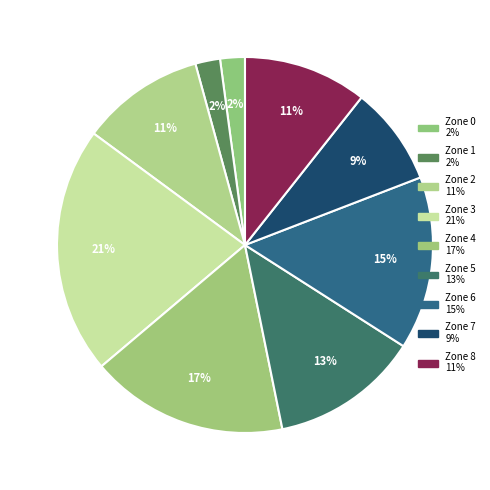

To the nearest percent, what percentage of the pie is Zone 4?

17%